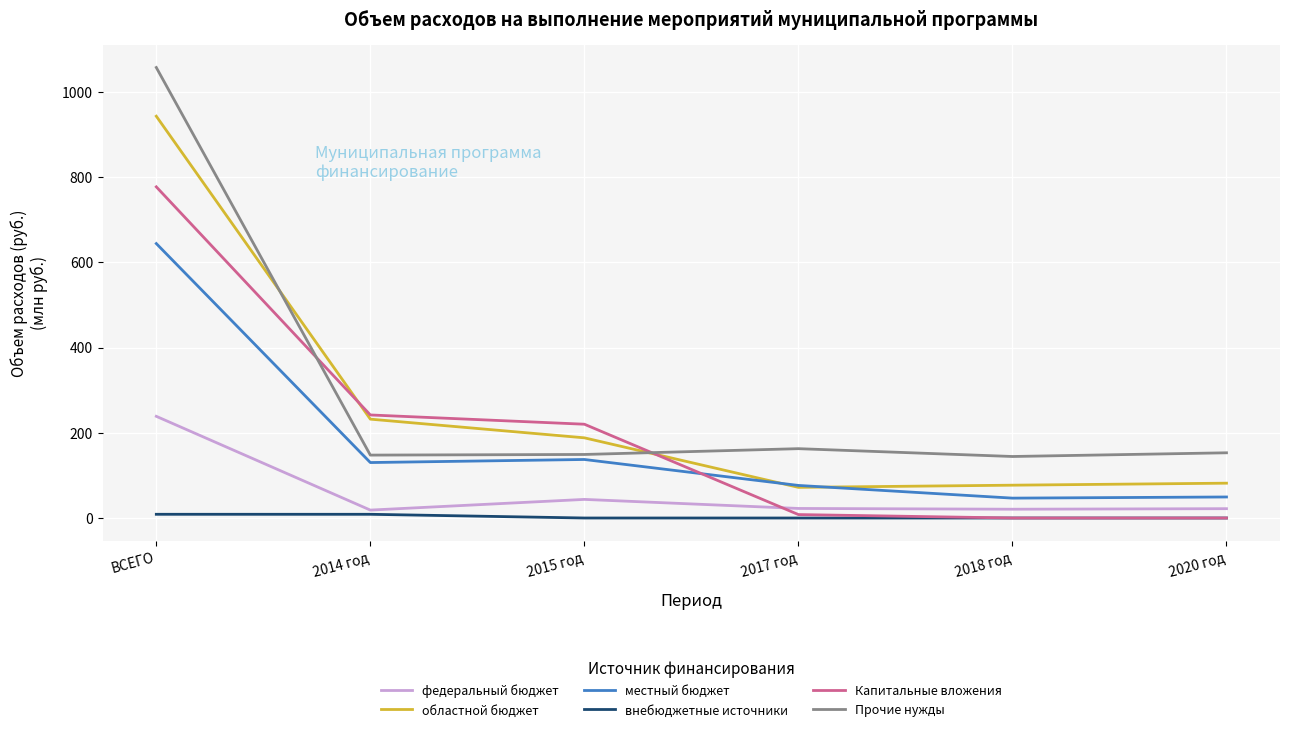

What is the average value of the федеральный бюджет series?

61.0